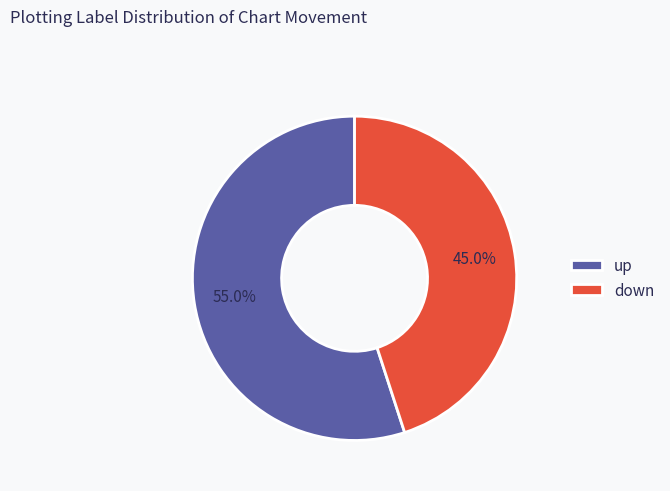

True or false: down accounts for 30% of the total.

False